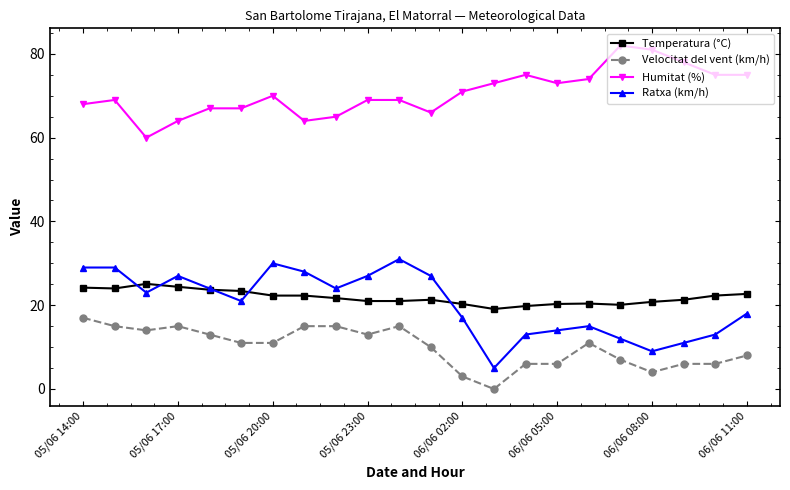

What is the lowest value of the Humitat (%) series?

60.0